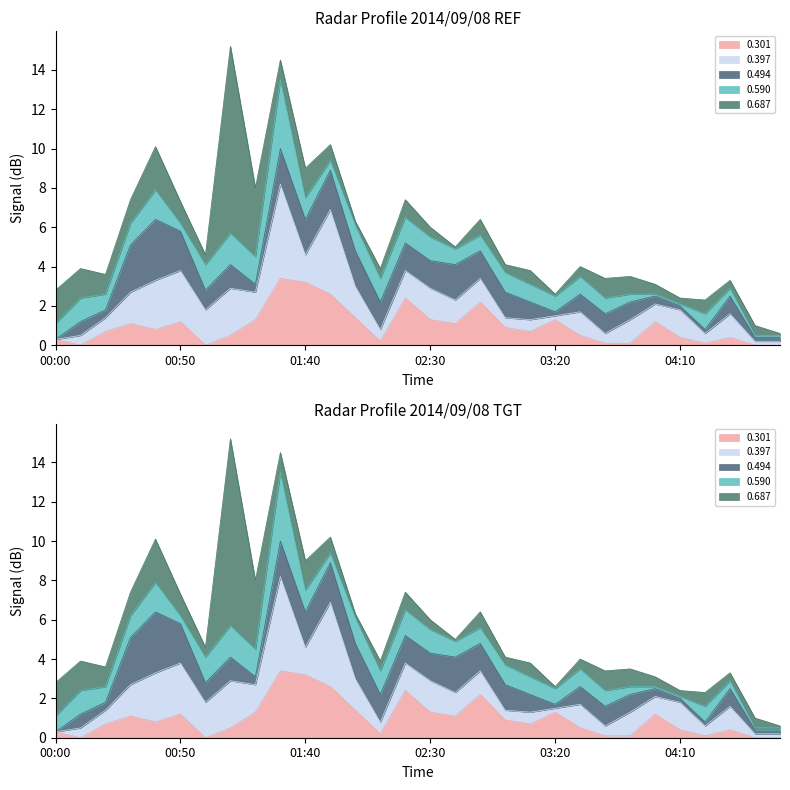

True or false: 0.687 and 0.590 cross at least once.

True